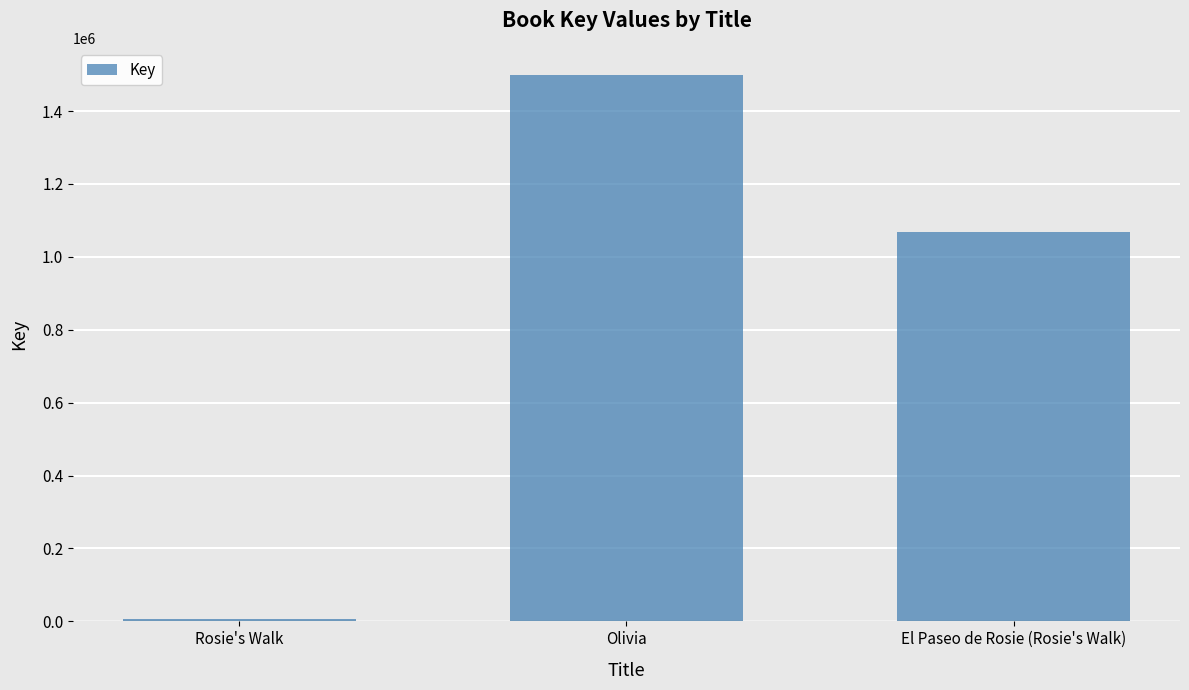

The chart shows a value of 2405257 at Olivia. True or false?

False